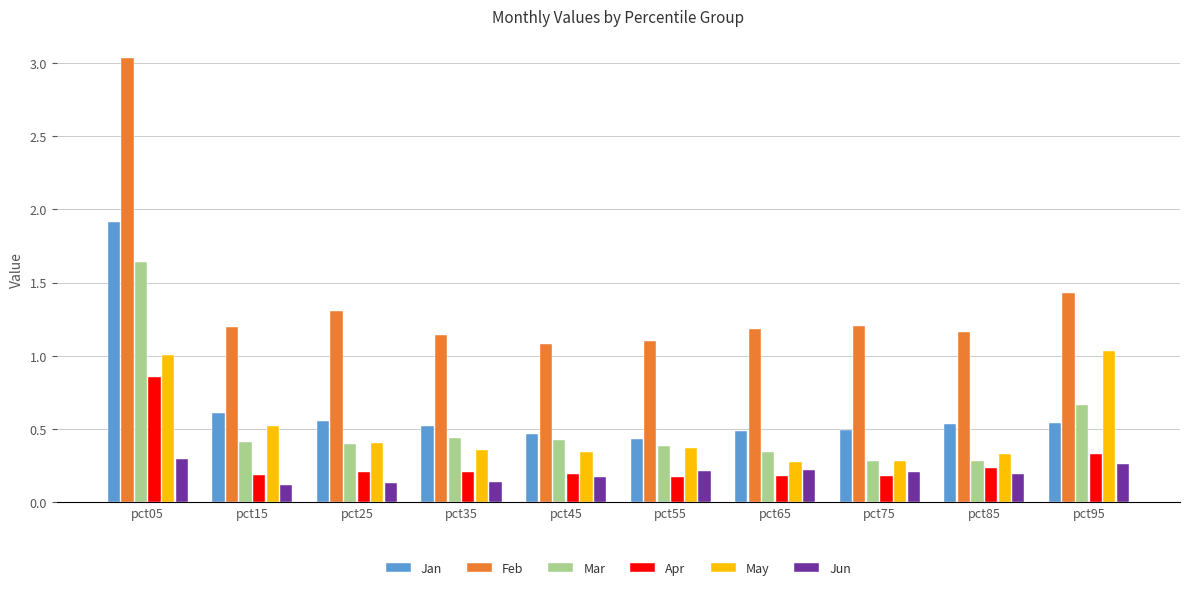

At how many categories does at least one series exceed 2?

1